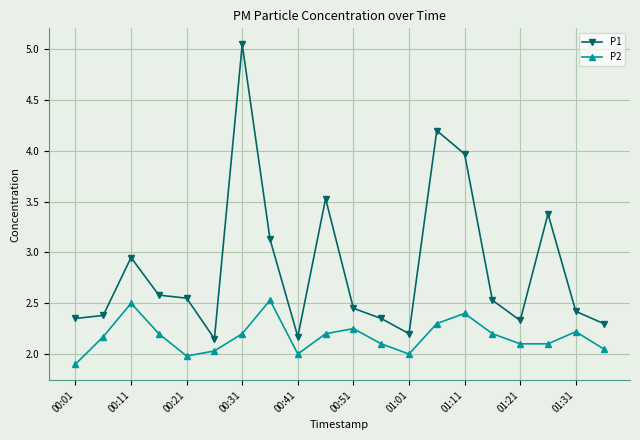

Rank the series by their maximum value, from lowest to highest.

P2, P1